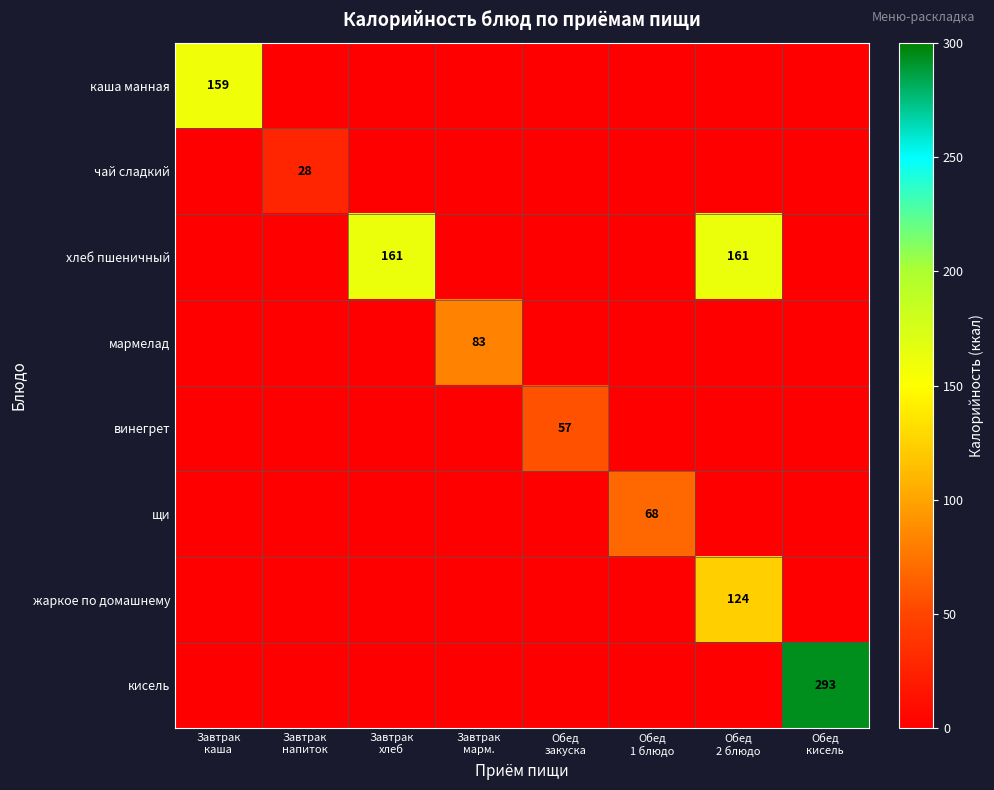

Count the number of data series in this chart.

8